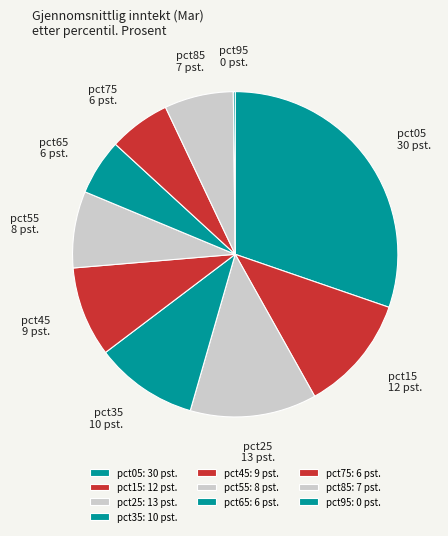

Which has a higher value, pct25 or pct45?

pct25